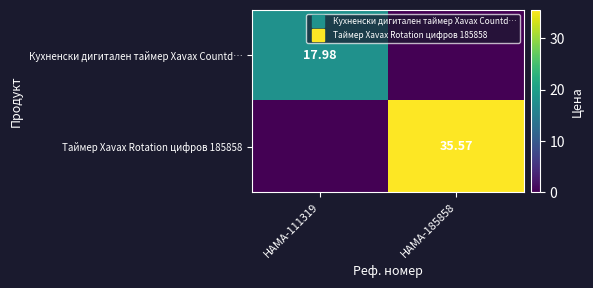

What is the difference between the maximum and minimum values in the Кухненски дигитален таймер Xavax Countd… series?

18.0